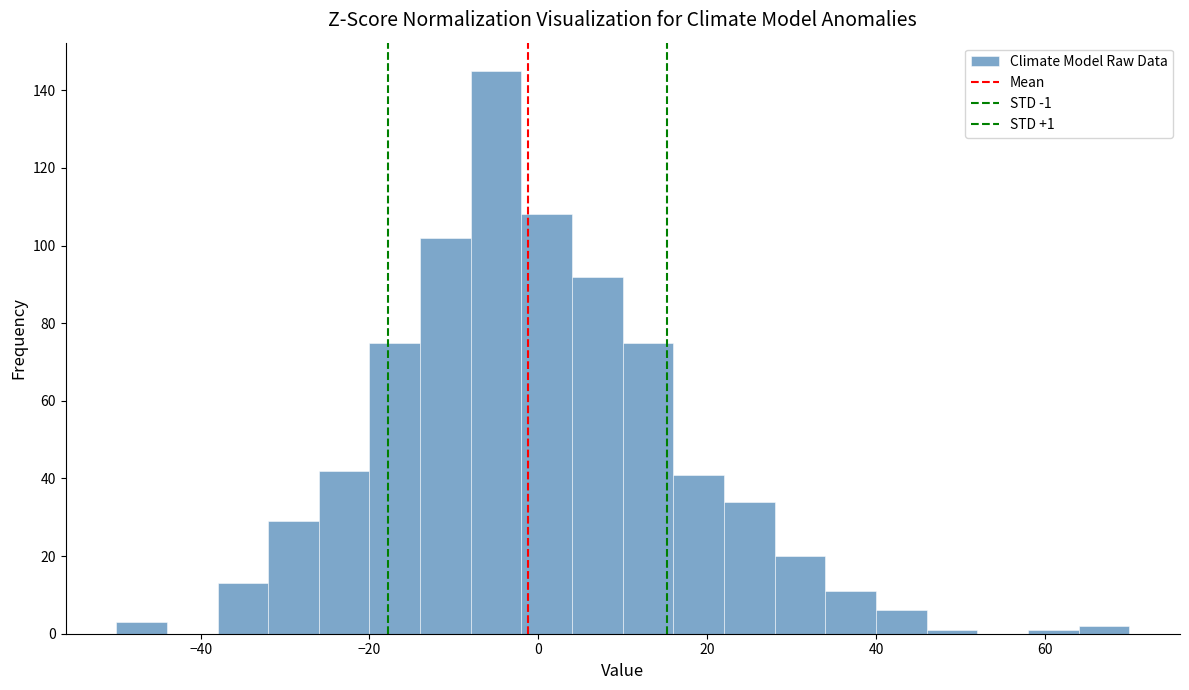

Around what value on the x-axis is the tallest bar? Give the approximate position of its centre, as read against the axis.

-4